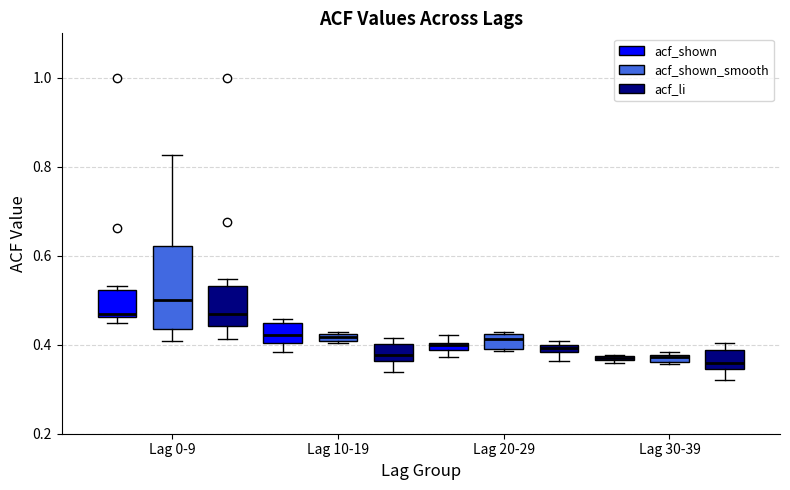

Comparing the boxes themselves (not the whiskers), which one is the tallest?

Lag 0-9 (acf_shown_smooth)